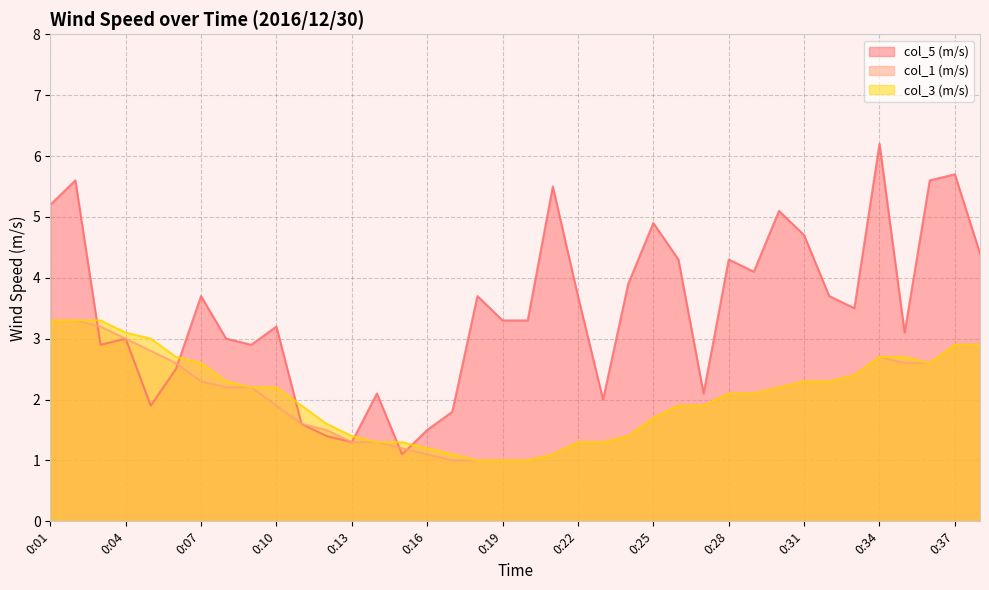

What is the difference between the col_3 (m/s) values at 0:04 and 0:23?

1.8